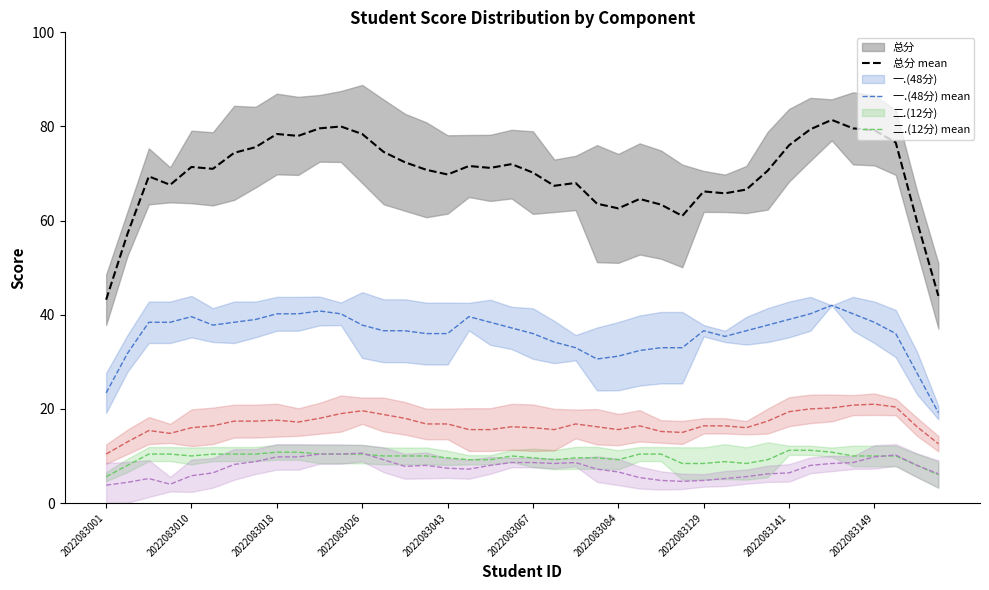

How many categories are shown in the chart?

40